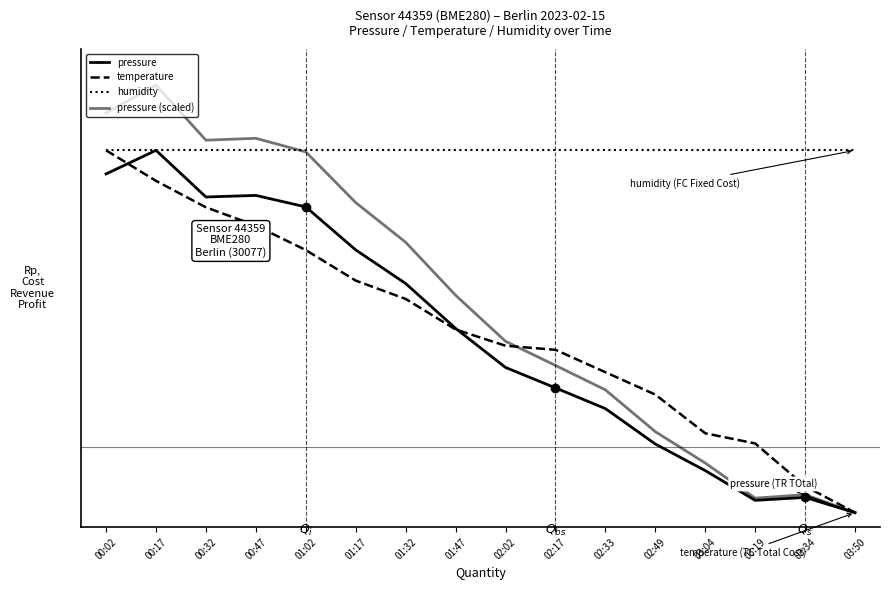

What position from the left is 02:02?

9